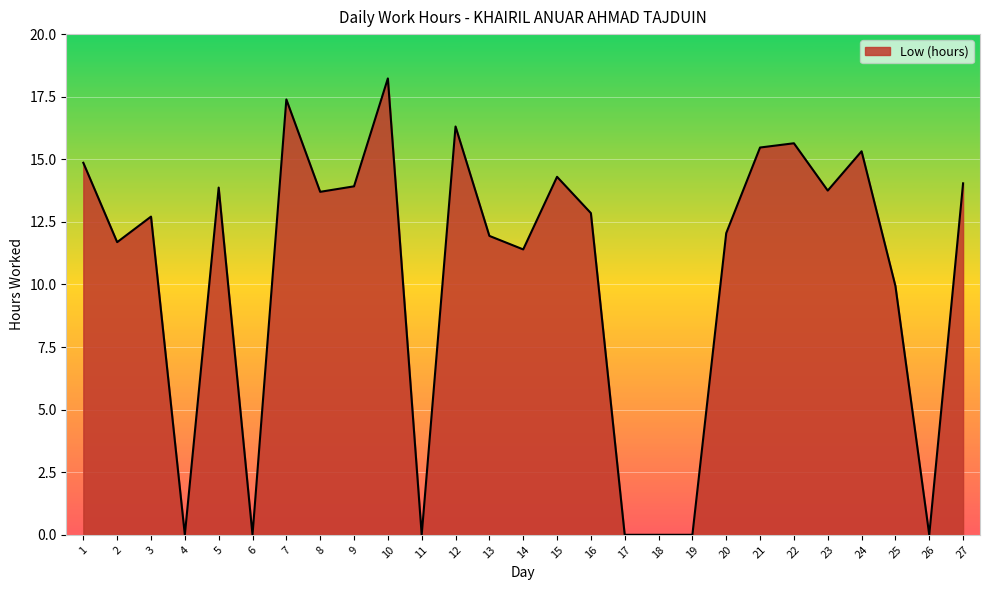

What is the difference between the maximum and minimum values?

18.2